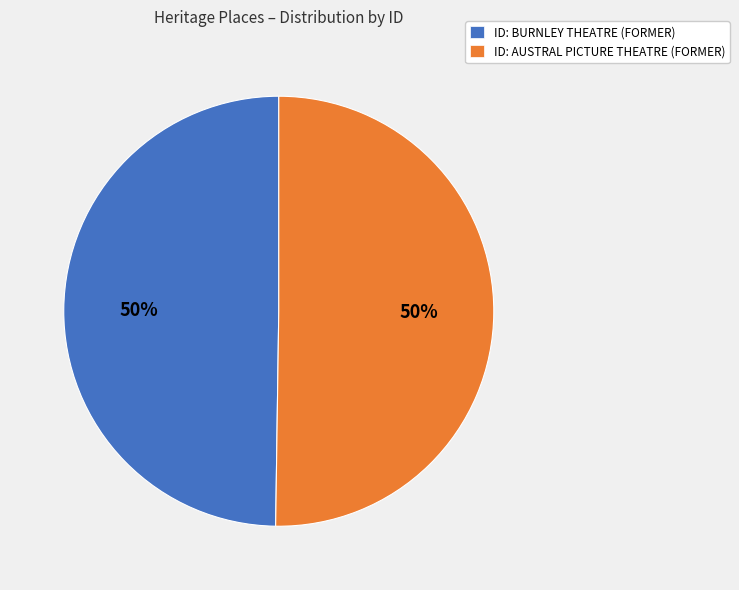

To the nearest percent, what is the average slice percentage?

50%